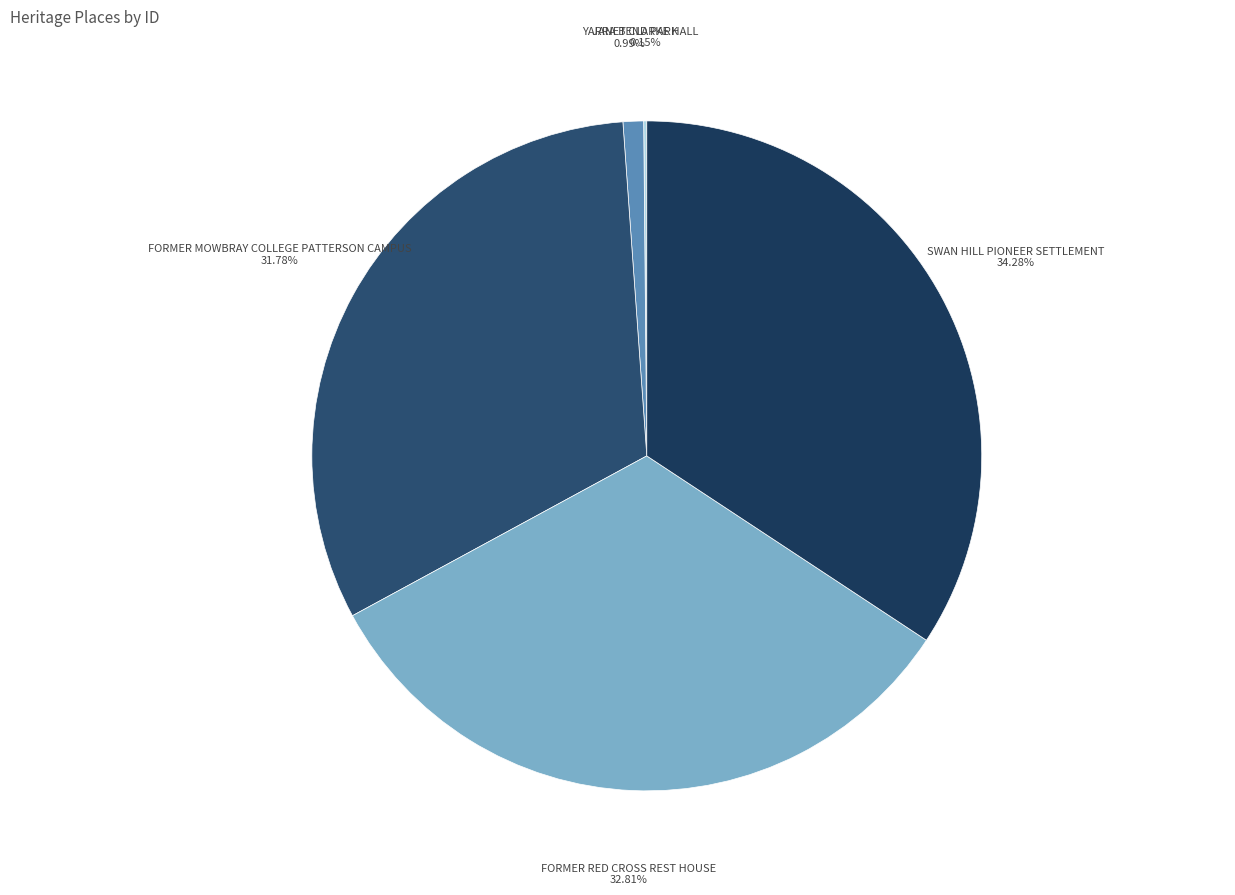

Does FORMER MOWBRAY COLLEGE PATTERSON CAMPUS account for over 50% of the chart?

No